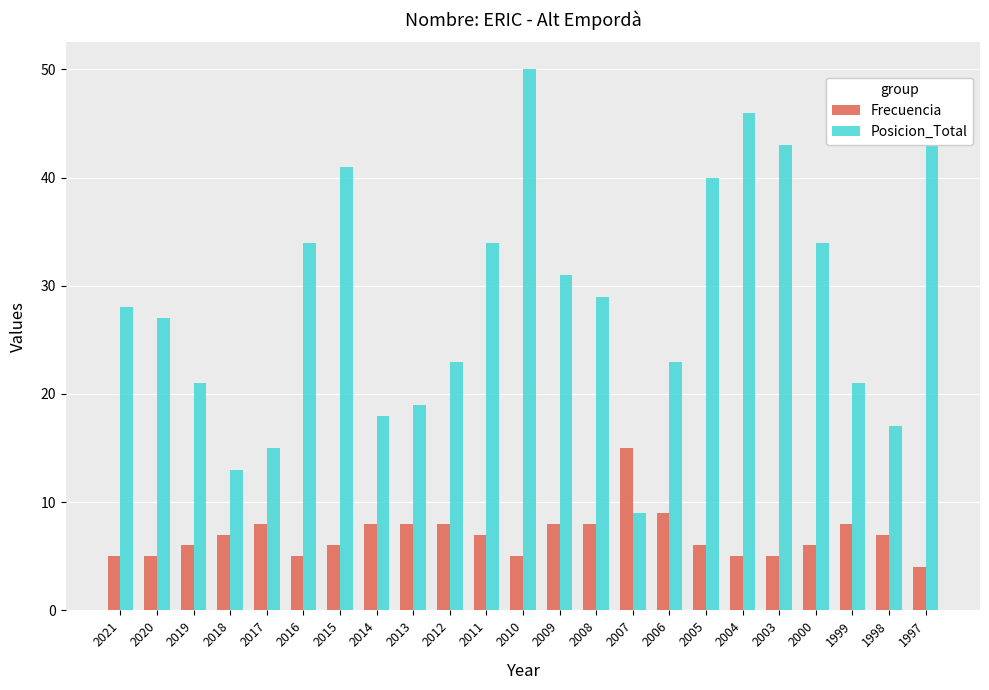

At which category is the sum across all series the highest?

2010